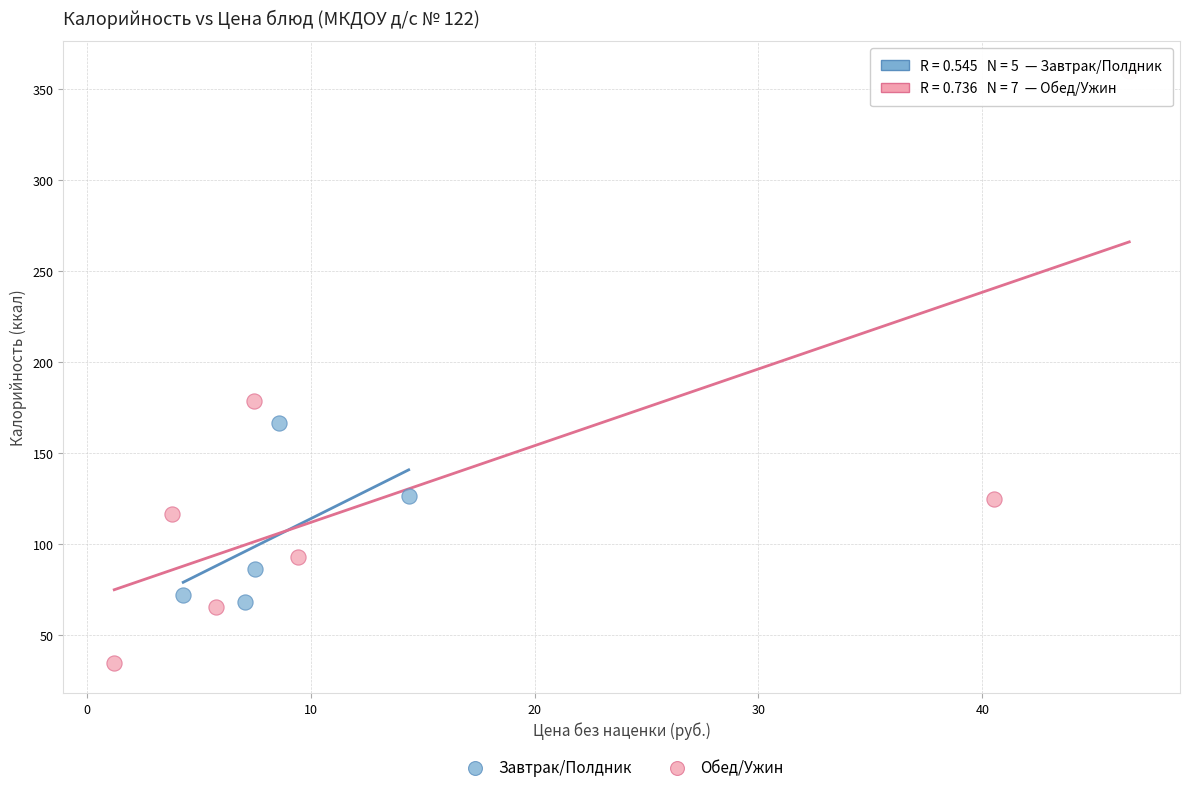

Which series contains the lowest Y value?

Обед/Ужин